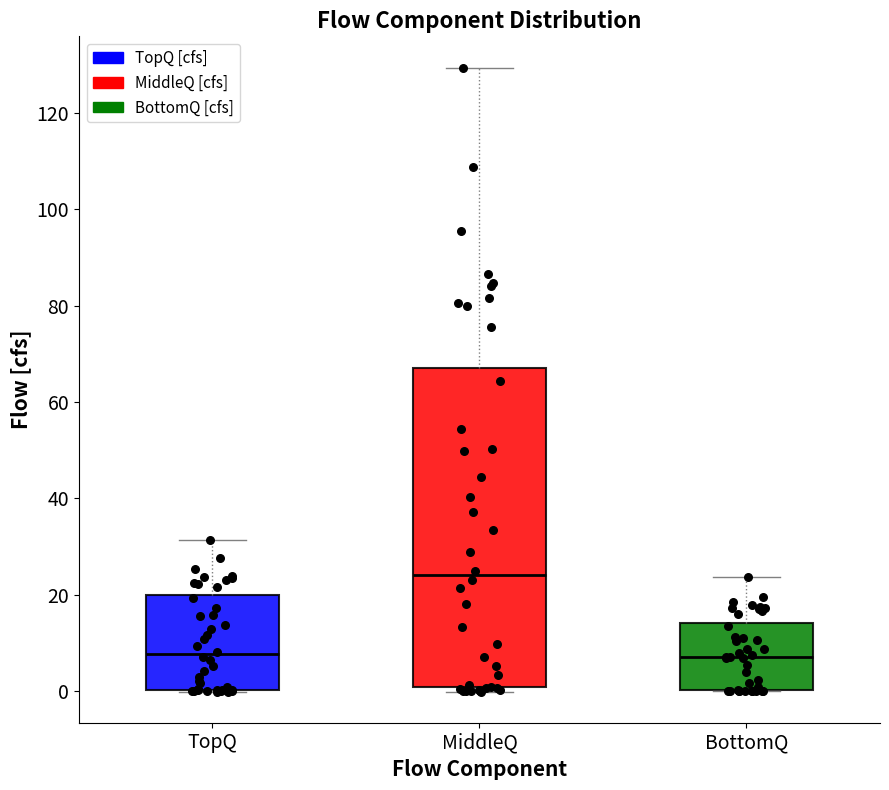

Which box is the tallest, from its lower edge to its upper edge?

MiddleQ